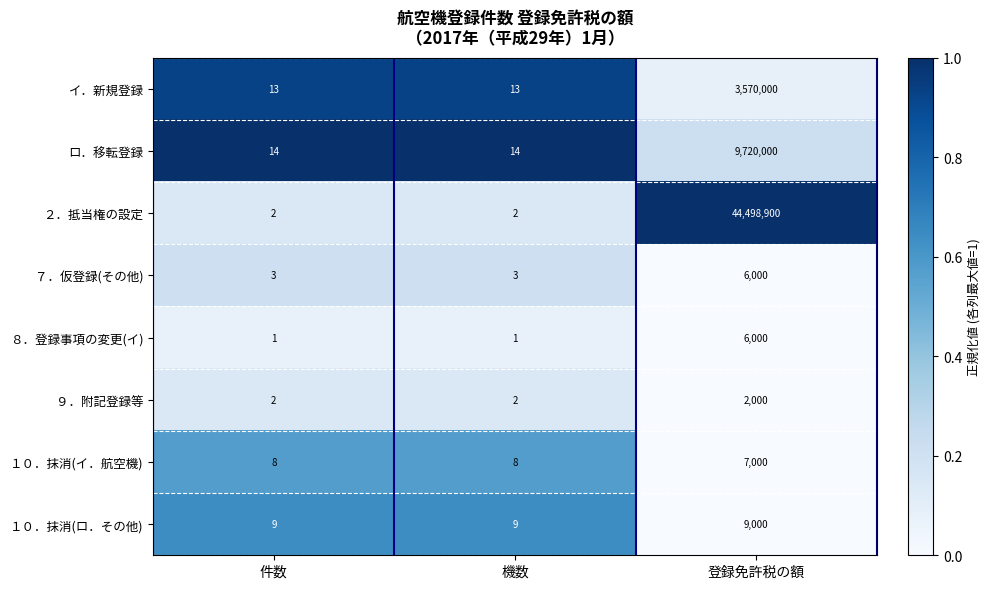

The value of １０．抹消(ロ．その他) at 機数 is 13. True or false?

False